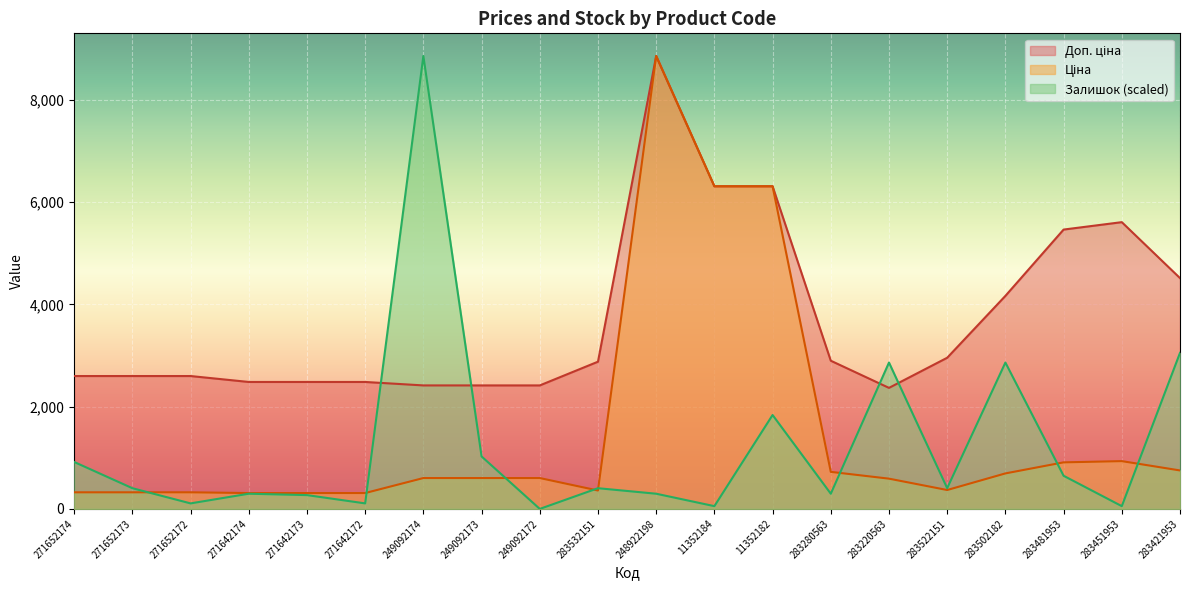

What is the average value of the Доп. ціна series?

3740.4